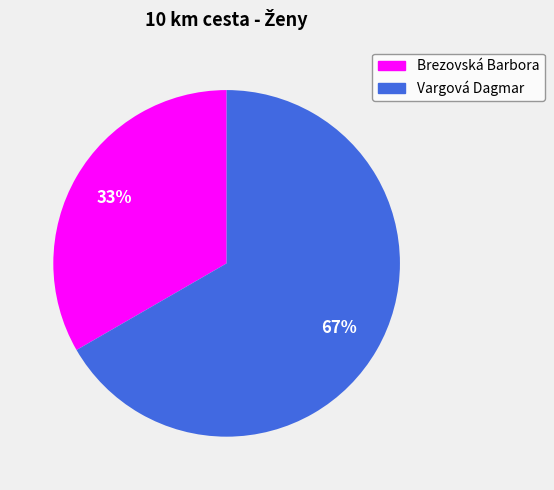

Count the number of slices in the pie.

2